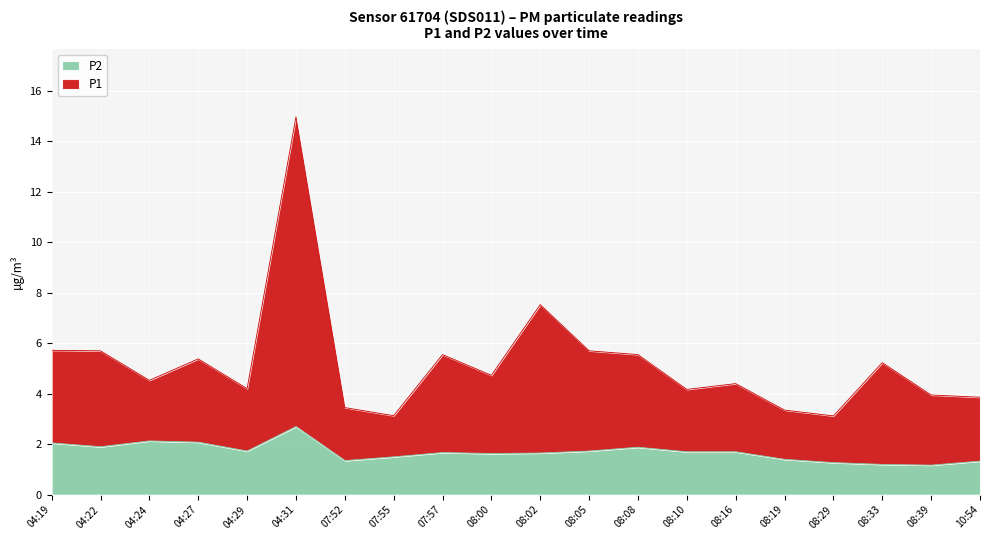

What is the difference between the P2 values at 04:24 and 08:05?

0.4